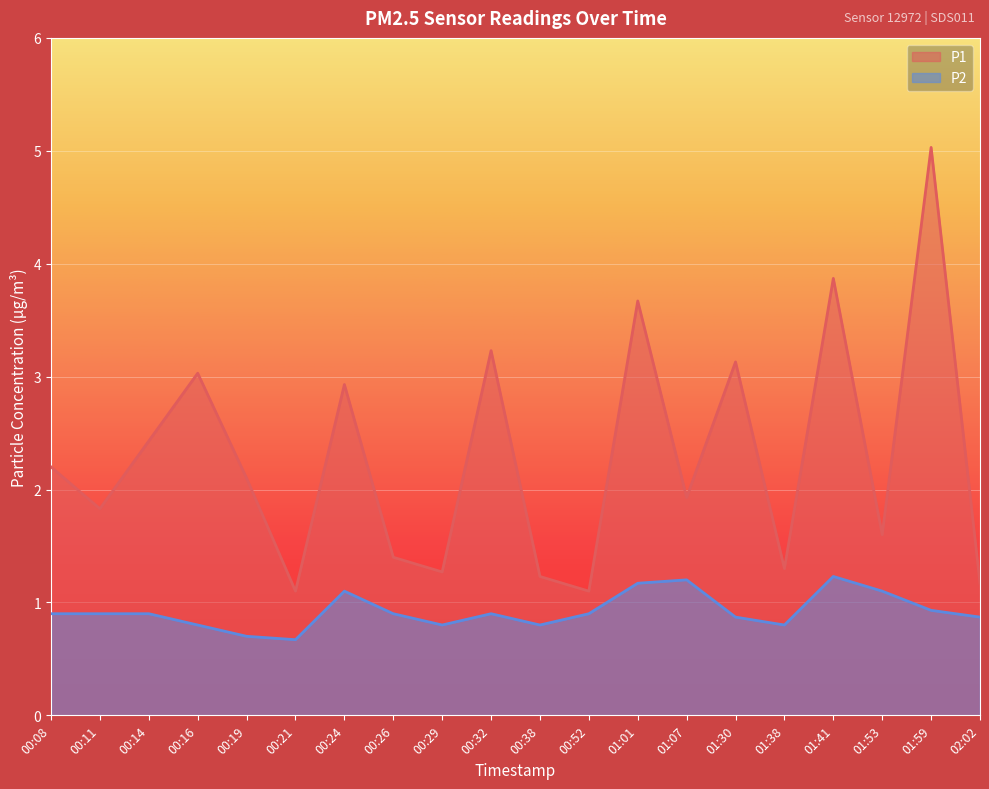

Reading left to right, list all the values displayed in this chart.

P1: 00:08=2.2	00:11=1.8	00:14=2.4	00:16=3.0	00:19=2.1	00:21=1.1	00:24=2.9	00:26=1.4	00:29=1.3	00:32=3.2	00:38=1.2	00:52=1.1	01:01=3.7	01:07=1.9	01:30=3.1	01:38=1.3	01:41=3.9	01:53=1.6	01:59=5.0	02:02=1.2
P2: 00:08=0.9	00:11=0.9	00:14=0.9	00:16=0.8	00:19=0.7	00:21=0.7	00:24=1.1	00:26=0.9	00:29=0.8	00:32=0.9	00:38=0.8	00:52=0.9	01:01=1.2	01:07=1.2	01:30=0.9	01:38=0.8	01:41=1.2	01:53=1.1	01:59=0.9	02:02=0.9